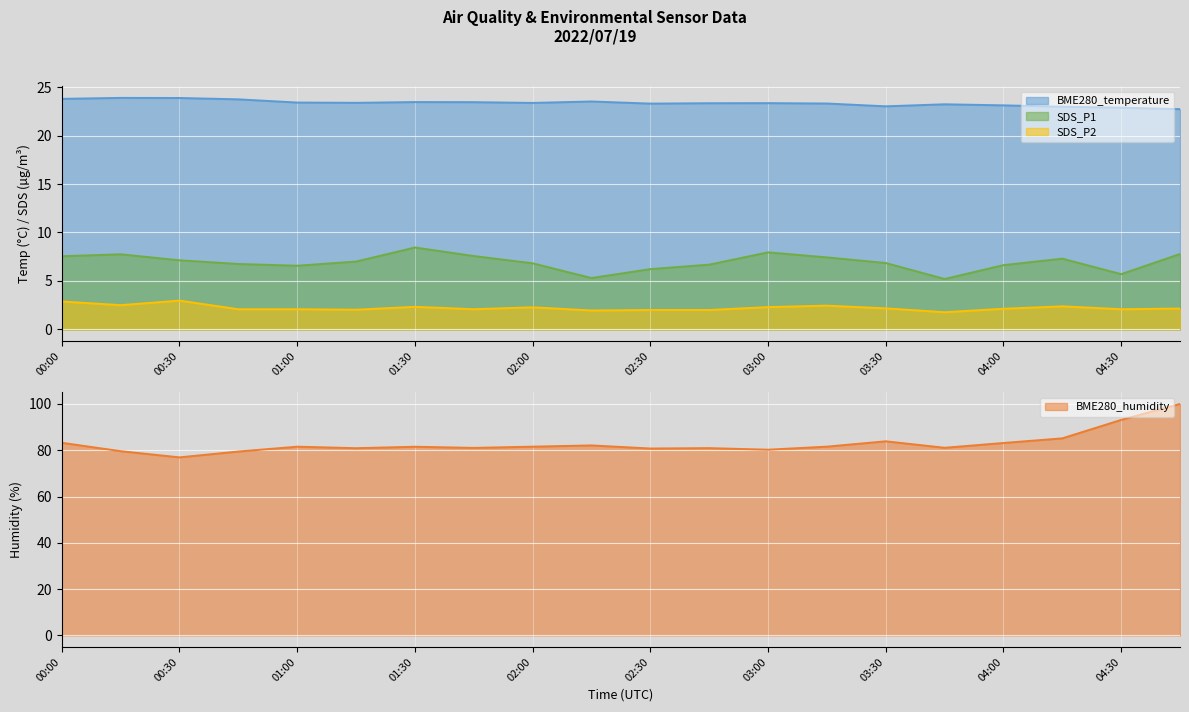

Where does the BME280_humidity series first go above 81?

00:00